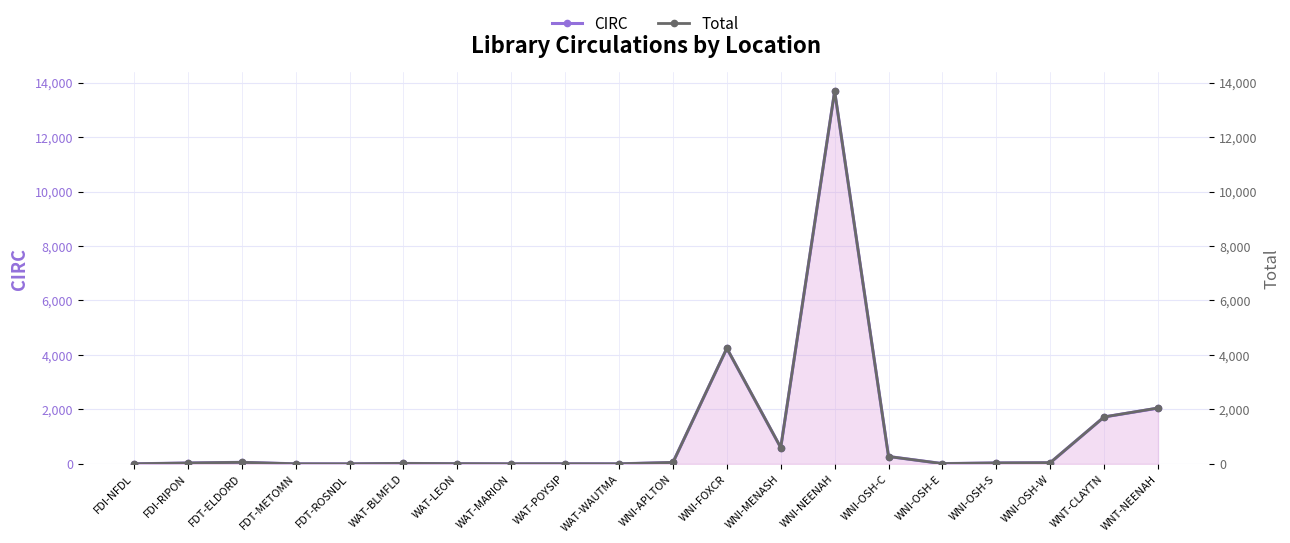

How many values in the CIRC series exceed 35?

9